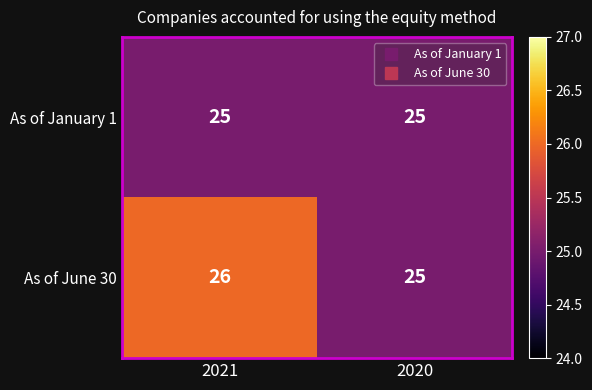

Which series has the largest total across all categories?

As of June 30